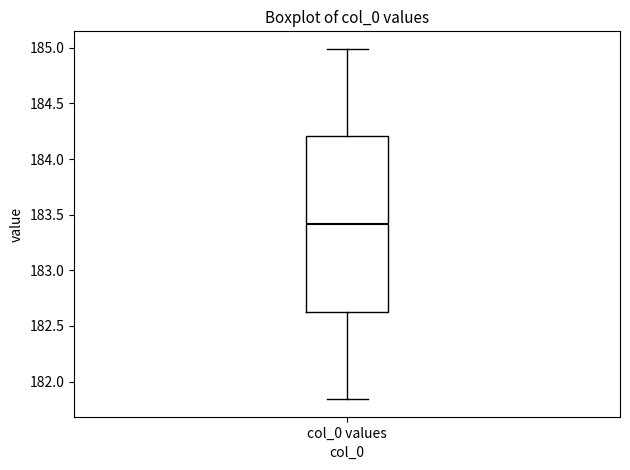

Where does the upper whisker of the box for col_0 values end on the y-axis? The values are not printed on the chart, so give them approximately, as read against the axis.

185.00